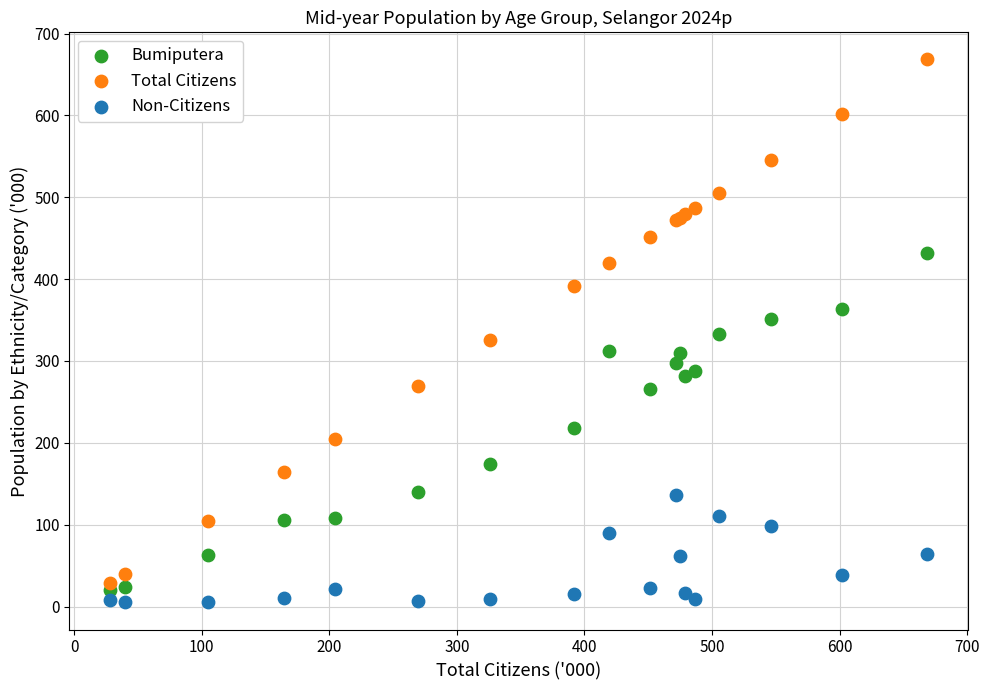

Which series has the widest spread of Y values?

Total Citizens